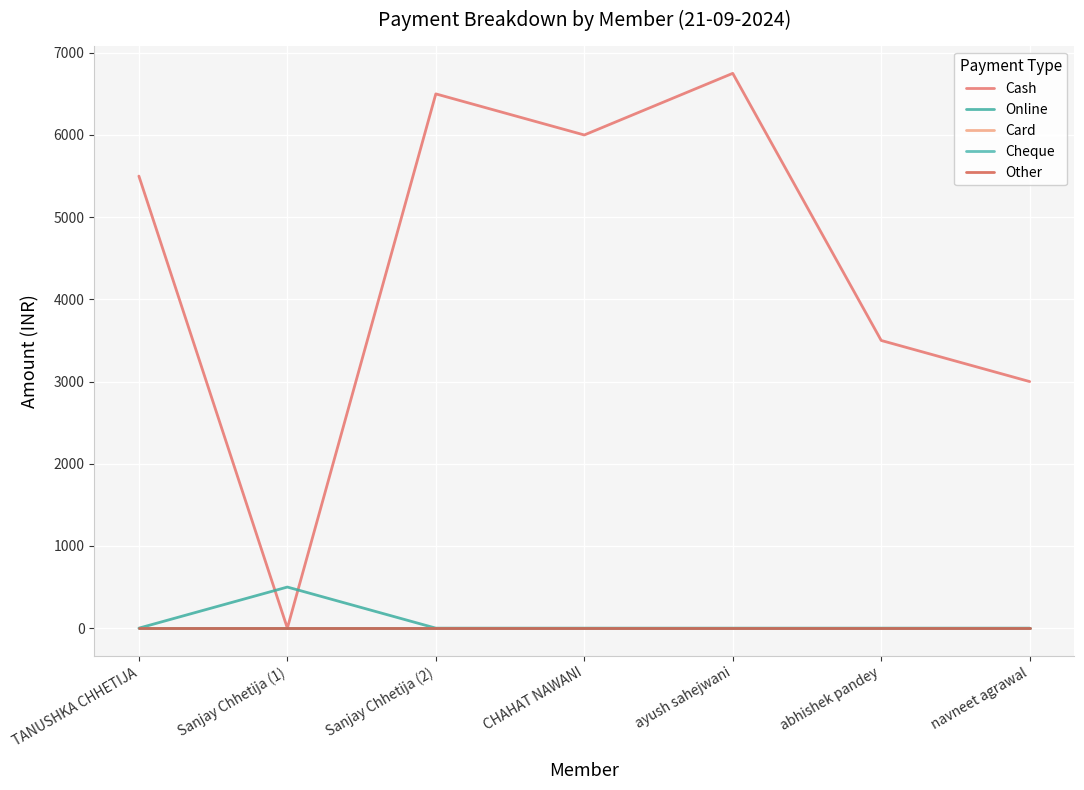

What is the label of the 7th point from the right?

TANUSHKA CHHETIJA